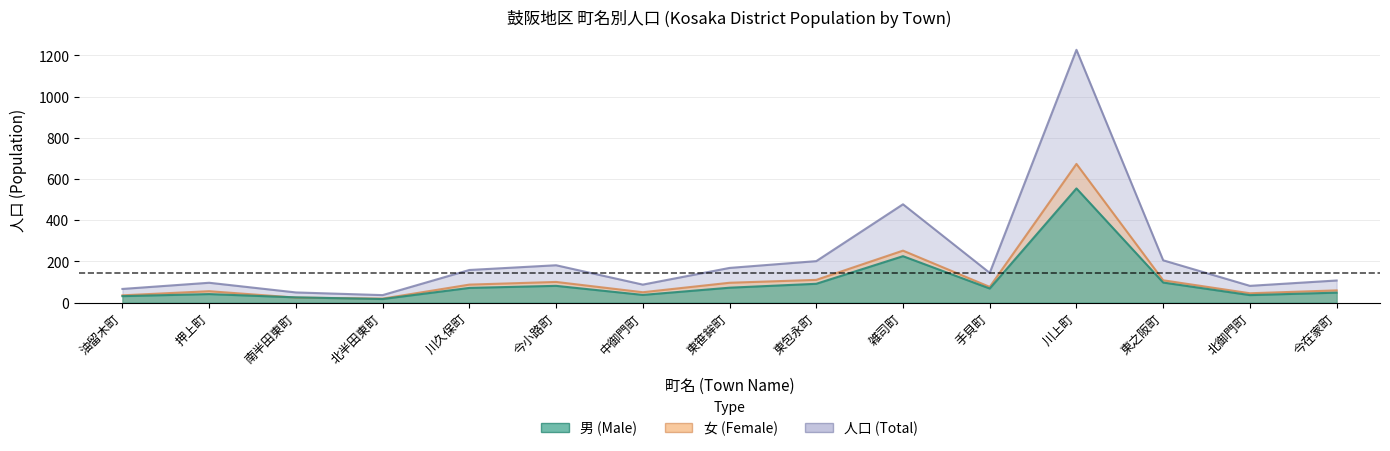

What is the total value across all series at 手貝町?

288